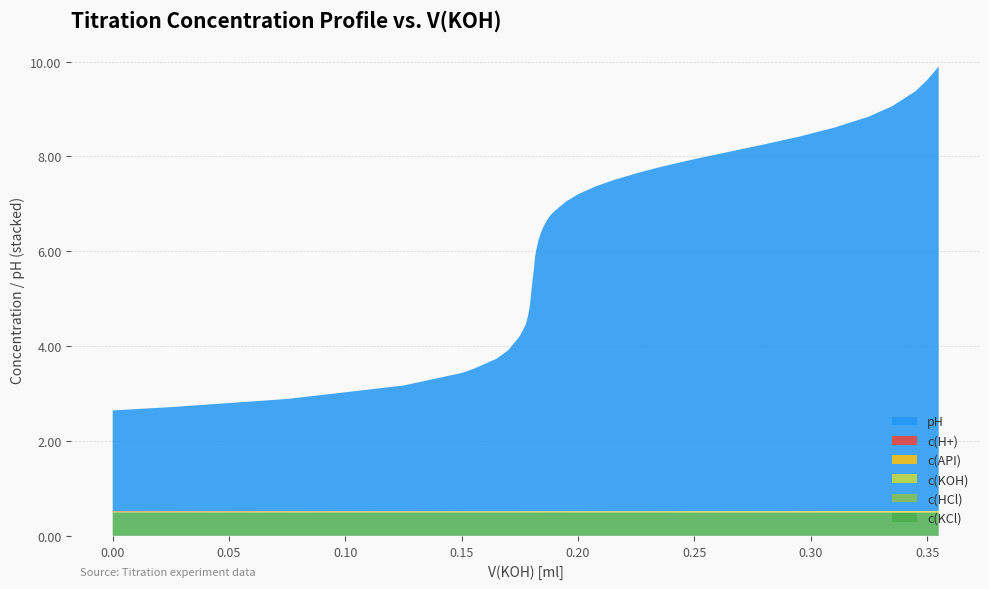

Reading right to left, what are all the values shown in this chart?

pH: 9.4	9.1	8.9	8.5	8.3	8.1	7.9	7.7	7.6	7.4	7.3	7.1	7.0	6.8	6.7	6.5	6.3	6.2	6.1	6.0	5.9	5.7	5.5	5.4	5.1	4.9	4.7	4.4	4.3	4.1	3.9	3.7	3.4	3.2	3.0	2.9	2.6	2.4	2.2	2.1
c(H+) [mol/l]: 0.0	0.0	0.0	0.0	0.0	0.0	0.0	0.0	0.0	0.0	0.0	0.0	0.0	0.0	0.0	0.0	0.0	0.0	0.0	0.0	0.0	0.0	0.0	0.0	0.0	0.0	0.0	0.0	0.0	0.0	0.0	0.0	0.0	0.0	0.0	0.0	0.0	0.0	0.0	0.0
c(HCl) [mol/l]: 0.0	0.0	0.0	0.0	0.0	0.0	0.0	0.0	0.0	0.0	0.0	0.0	0.0	0.0	0.0	0.0	0.0	0.0	0.0	0.0	0.0	0.0	0.0	0.0	0.0	0.0	0.0	0.0	0.0	0.0	0.0	0.0	0.0	0.0	0.0	0.0	0.0	0.0	0.0	0.0
c(KOH) [mol/l]: 0.0	0.0	0.0	0.0	0.0	0.0	0.0	0.0	0.0	0.0	0.0	0.0	0.0	0.0	0.0	0.0	0.0	0.0	0.0	0.0	0.0	0.0	0.0	0.0	0.0	0.0	0.0	0.0	0.0	0.0	0.0	0.0	0.0	0.0	0.0	0.0	0.0	0.0	0.0	0.0
c(API) [mol/l]: 0.0	0.0	0.0	0.0	0.0	0.0	0.0	0.0	0.0	0.0	0.0	0.0	0.0	0.0	0.0	0.0	0.0	0.0	0.0	0.0	0.0	0.0	0.0	0.0	0.0	0.0	0.0	0.0	0.0	0.0	0.0	0.0	0.0	0.0	0.0	0.0	0.0	0.0	0.0	0.0
c(KCl) [mol/l]: 0.5	0.5	0.5	0.5	0.5	0.5	0.5	0.5	0.5	0.5	0.5	0.5	0.5	0.5	0.5	0.5	0.5	0.5	0.5	0.5	0.5	0.5	0.5	0.5	0.5	0.5	0.5	0.5	0.5	0.5	0.5	0.5	0.5	0.5	0.5	0.5	0.5	0.5	0.5	0.5